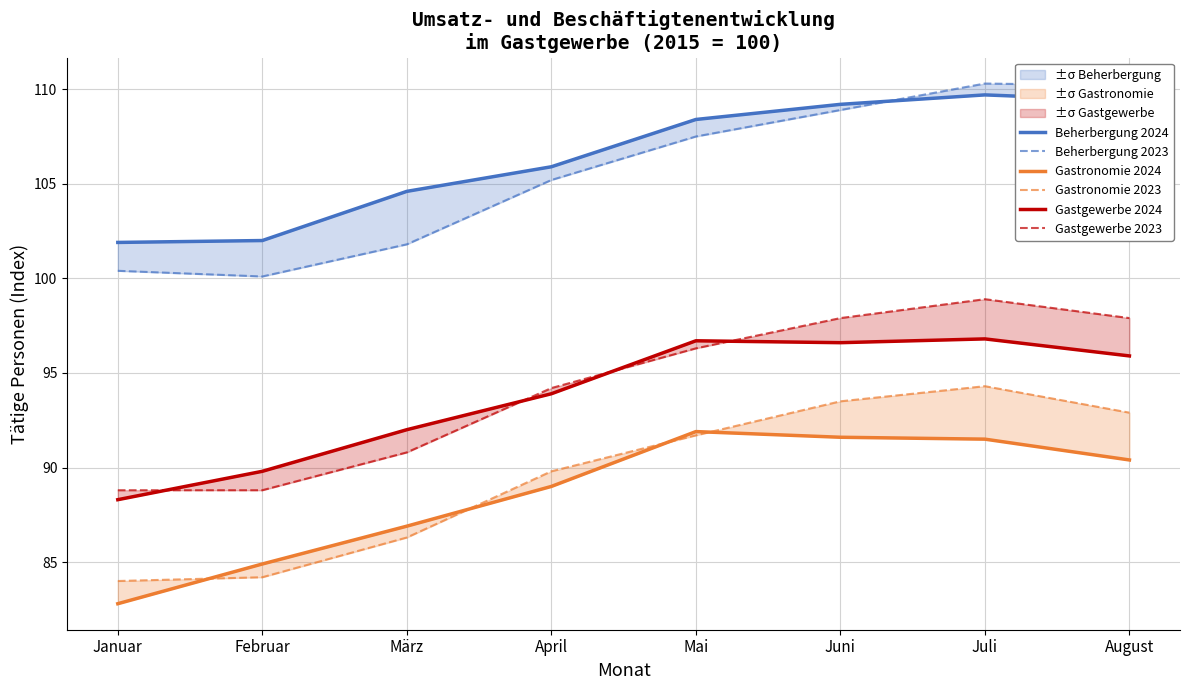

What is the lowest value of the Gastronomie 2023 series?

84.0